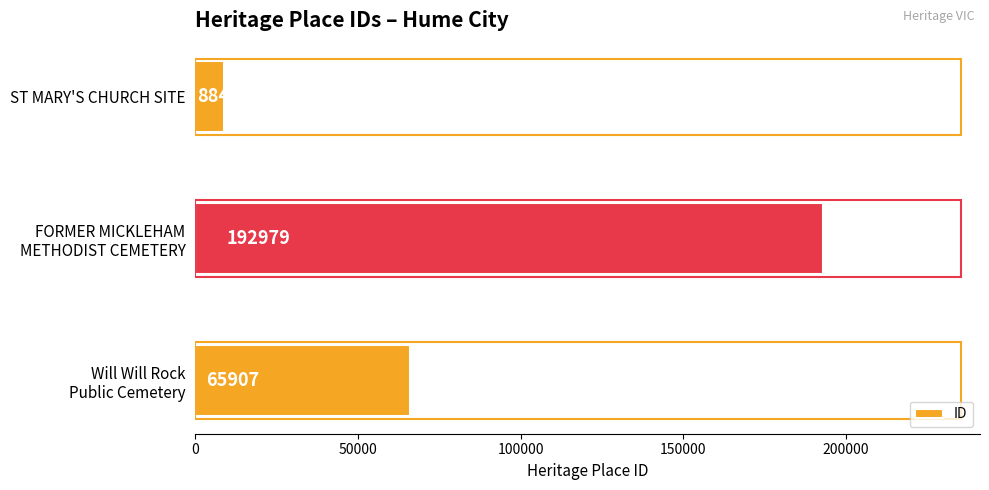

What is the greatest value displayed?

192979